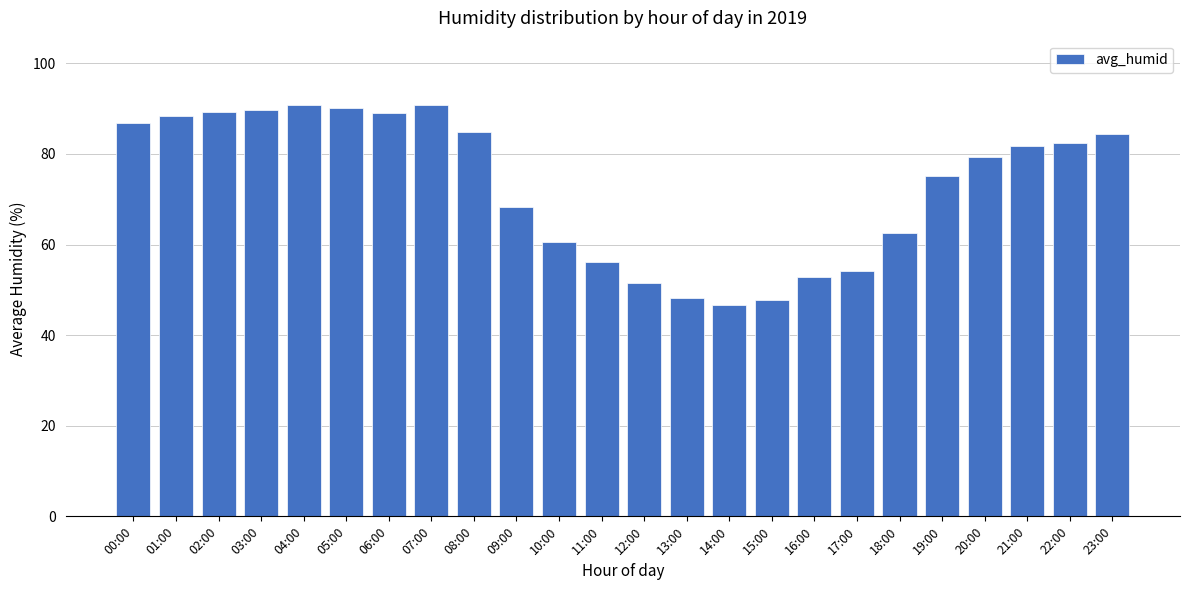

What is the smallest value displayed?

46.6